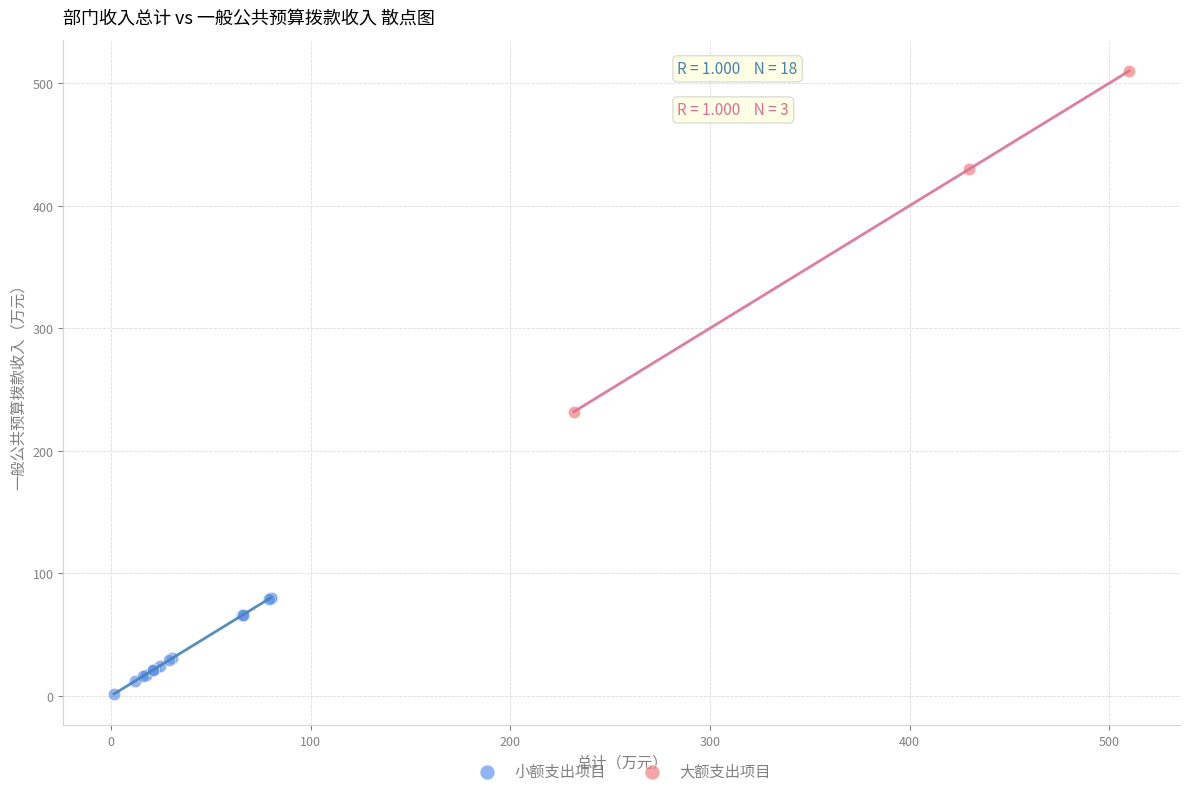

Which series reaches the maximum Y coordinate?

大额支出项目